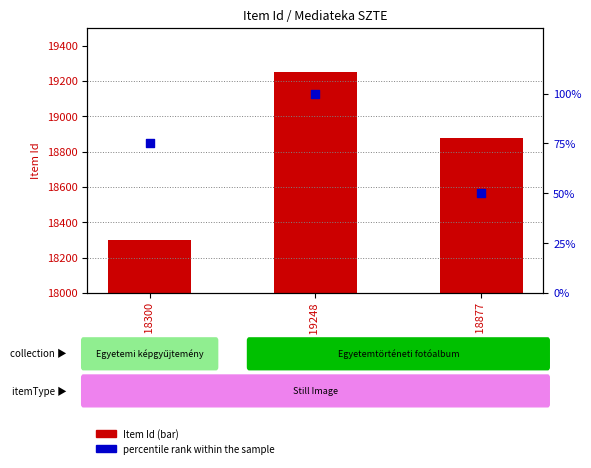

Which series has the widest spread of Y values?

Item Id